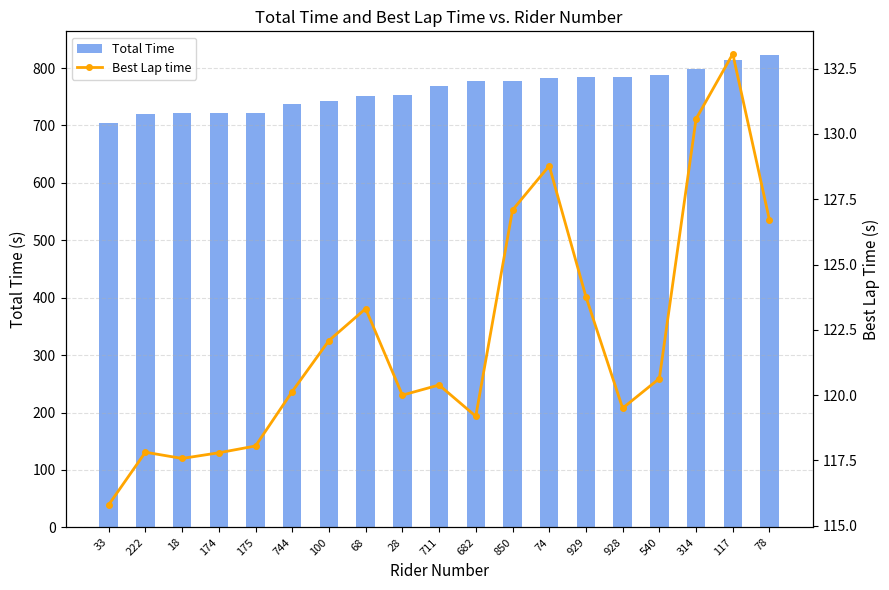

At which label is Best Lap time closest to 124?

929